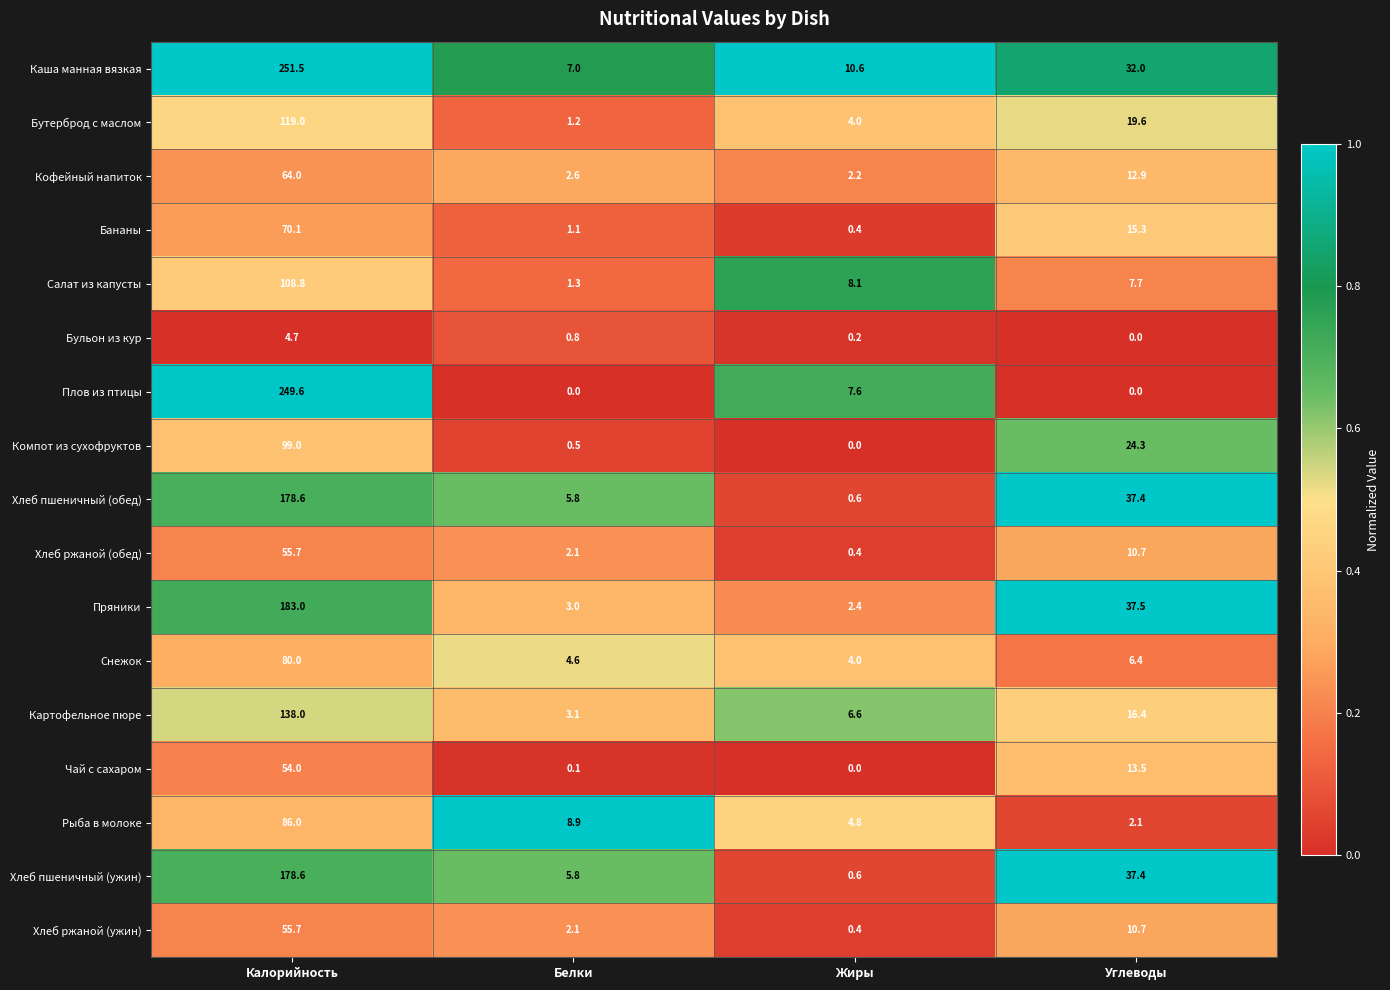

True or false: Салат из капусты has a value of 1.3 at Белки.

True